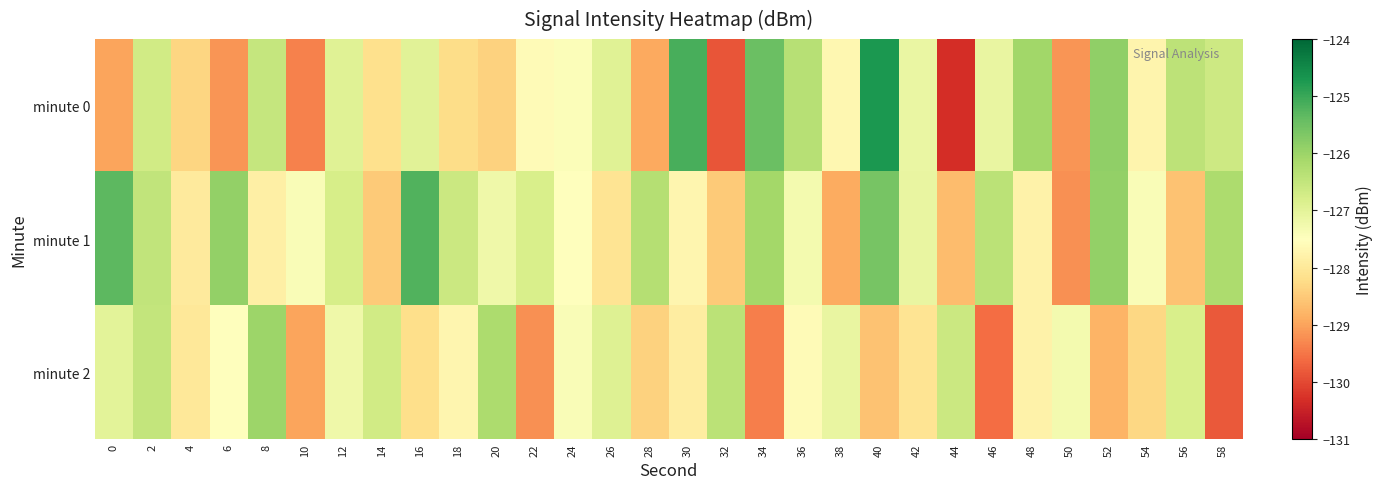

What is the spread (max minus min) of values at 56?

2.2